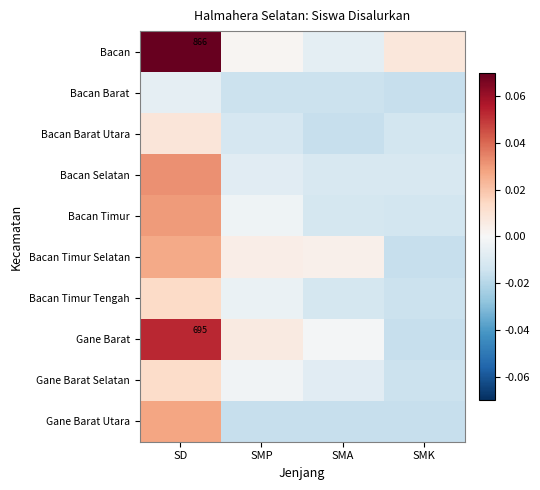

List the labels in order of Bacan Selatan value, largest first.

SD, SMP, SMA, SMK